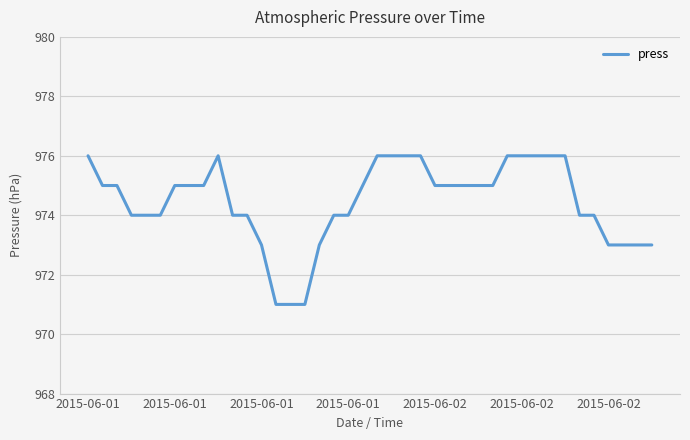

What is the difference between the maximum and minimum values?

5